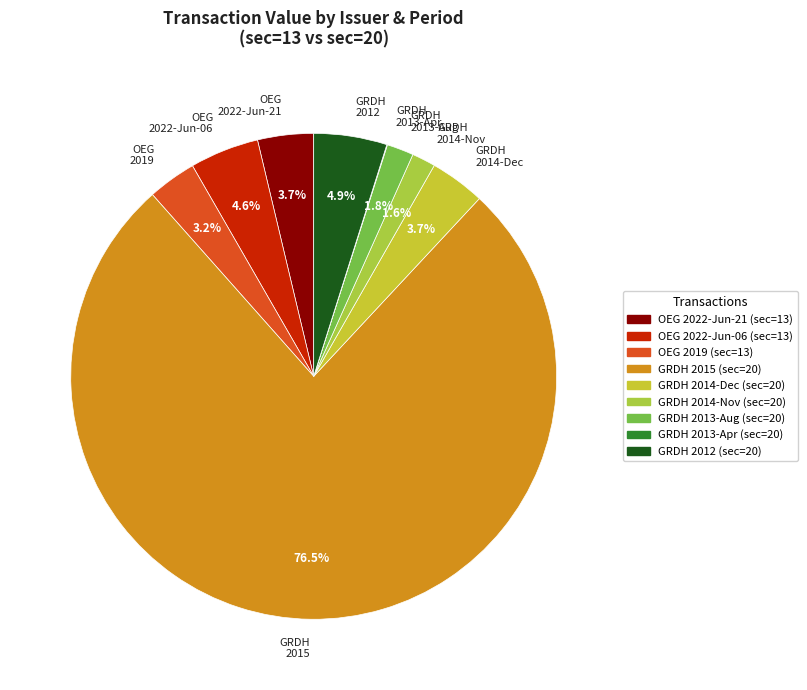

What percentage is NOT represented by GRDH 2015?

23.5%